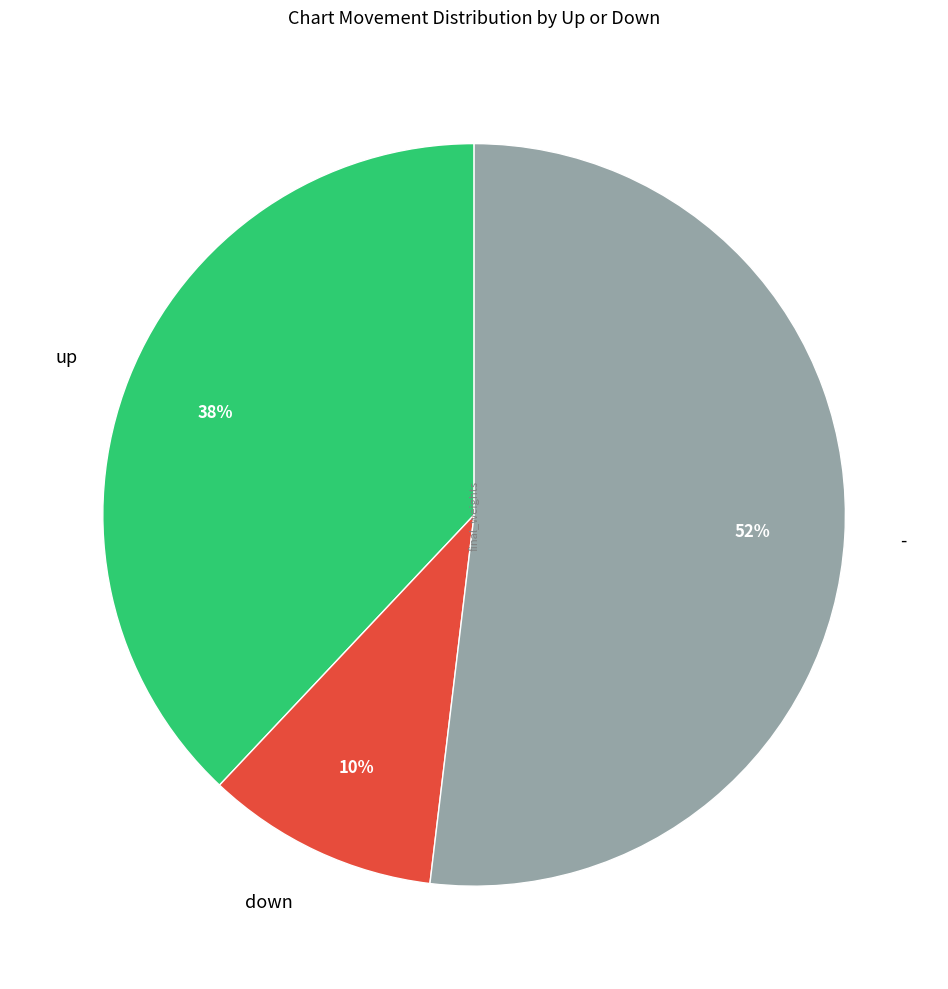

Count the number of slices in the pie.

3